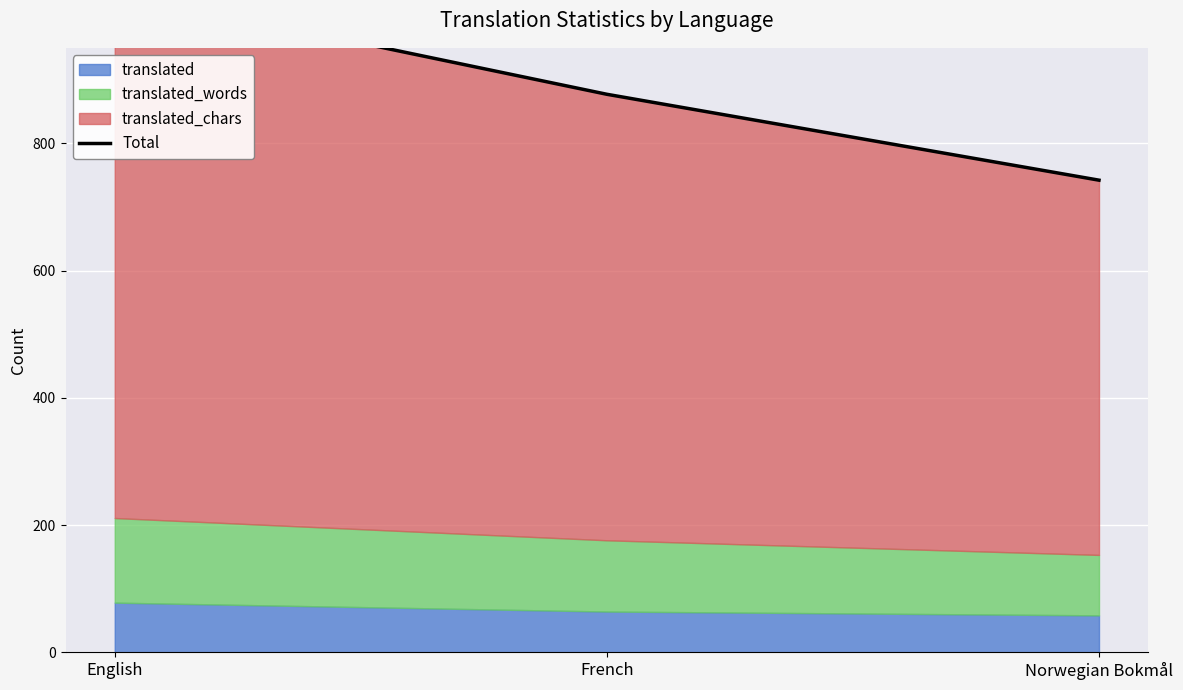

Between French and English, which is larger?

English